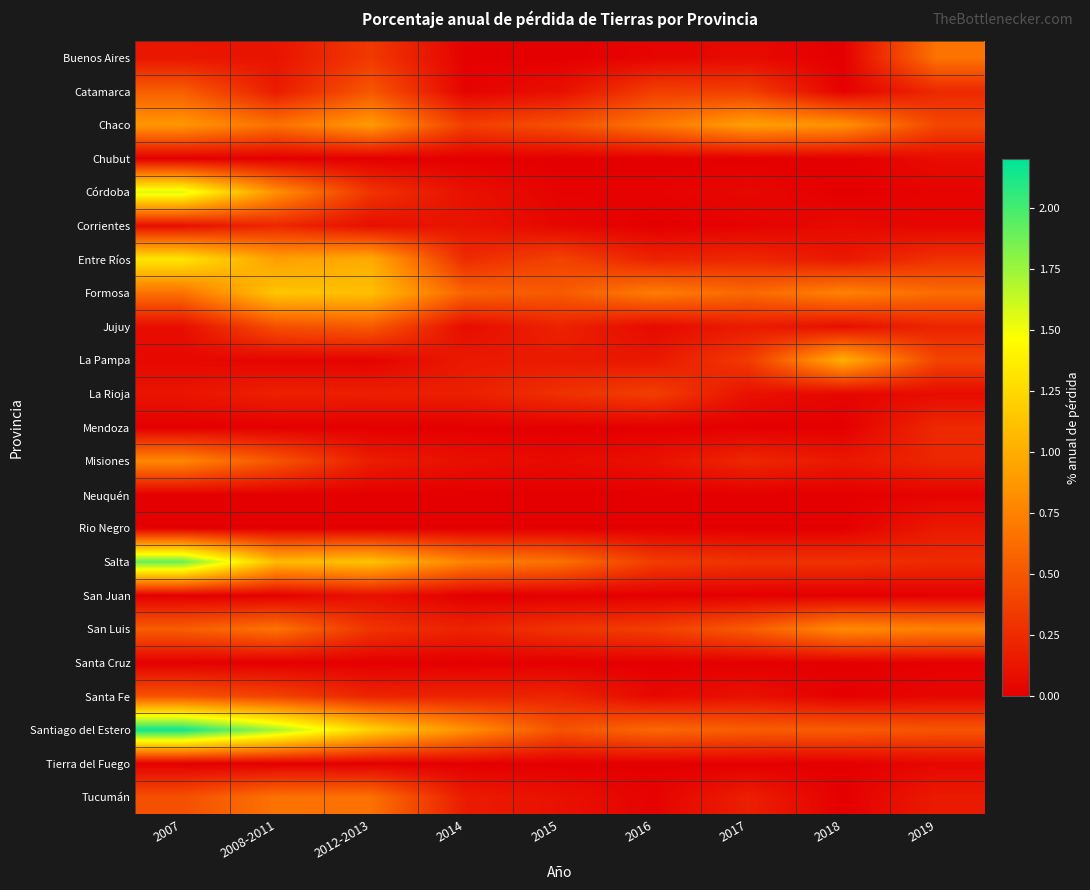

Reading left to right, transcribe all the data shown in this chart.

Buenos Aires: 2007=0.1	2008-2011=0.1	2012-2013=0.3	2014=0.0	2015=0.0	2016=0.0	2017=0.1	2018=0.0	2019=0.7
Catamarca: 2007=0.5	2008-2011=0.2	2012-2013=0.5	2014=0.0	2015=0.1	2016=0.4	2017=0.4	2018=0.0	2019=0.2
Chaco: 2007=0.9	2008-2011=0.7	2012-2013=0.9	2014=0.4	2015=0.5	2016=0.7	2017=0.9	2018=0.8	2019=0.4
Chubut: 2007=0.0	2008-2011=0.0	2012-2013=0.0	2014=0.0	2015=0.0	2016=0.0	2017=0.0	2018=0.0	2019=0.1
Córdoba: 2007=1.6	2008-2011=0.8	2012-2013=0.3	2014=0.1	2015=0.0	2016=0.0	2017=0.1	2018=0.0	2019=0.0
Corrientes: 2007=0.1	2008-2011=0.2	2012-2013=0.1	2014=0.1	2015=0.0	2016=0.0	2017=0.0	2018=0.1	2019=0.0
Entre Ríos: 2007=1.3	2008-2011=0.9	2012-2013=1.0	2014=0.2	2015=0.4	2016=0.2	2017=0.2	2018=0.1	2019=0.3
Formosa: 2007=0.7	2008-2011=1.1	2012-2013=1.1	2014=0.6	2015=0.5	2016=0.7	2017=0.6	2018=0.8	2019=0.6
Jujuy: 2007=0.1	2008-2011=0.5	2012-2013=0.5	2014=0.1	2015=0.2	2016=0.1	2017=0.2	2018=0.1	2019=0.2
La Pampa: 2007=0.1	2008-2011=0.0	2012-2013=0.0	2014=0.1	2015=0.1	2016=0.1	2017=0.3	2018=1.0	2019=0.4
La Rioja: 2007=0.1	2008-2011=0.2	2012-2013=0.2	2014=0.2	2015=0.3	2016=0.4	2017=0.1	2018=0.0	2019=0.1
Mendoza: 2007=0.0	2008-2011=0.0	2012-2013=0.0	2014=0.0	2015=0.0	2016=0.0	2017=0.0	2018=0.0	2019=0.2
Misiones: 2007=0.8	2008-2011=0.5	2012-2013=0.2	2014=0.1	2015=0.1	2016=0.1	2017=0.2	2018=0.1	2019=0.2
Neuquén: 2007=0.0	2008-2011=0.0	2012-2013=0.0	2014=0.0	2015=0.0	2016=0.0	2017=0.0	2018=0.0	2019=0.0
Rio Negro: 2007=0.0	2008-2011=0.0	2012-2013=0.0	2014=0.0	2015=0.0	2016=0.0	2017=0.0	2018=0.0	2019=0.2
Salta: 2007=1.9	2008-2011=1.1	2012-2013=1.1	2014=0.8	2015=0.7	2016=0.3	2017=0.3	2018=0.3	2019=0.2
San Juan: 2007=0.0	2008-2011=0.0	2012-2013=0.1	2014=0.0	2015=0.0	2016=0.0	2017=0.0	2018=0.0	2019=0.0
San Luis: 2007=0.5	2008-2011=0.7	2012-2013=0.3	2014=0.2	2015=0.3	2016=0.4	2017=0.5	2018=0.8	2019=0.7
Santa Cruz: 2007=0.0	2008-2011=0.0	2012-2013=0.0	2014=0.0	2015=0.0	2016=0.0	2017=0.0	2018=0.0	2019=0.0
Santa Fe: 2007=0.5	2008-2011=0.4	2012-2013=0.2	2014=0.2	2015=0.2	2016=0.1	2017=0.1	2018=0.0	2019=0.0
Santiago del Estero: 2007=2.2	2008-2011=1.7	2012-2013=1.2	2014=0.8	2015=0.5	2016=0.6	2017=0.5	2018=0.5	2019=0.5
Tierra del Fuego: 2007=0.0	2008-2011=0.0	2012-2013=0.0	2014=0.0	2015=0.0	2016=0.0	2017=0.0	2018=0.0	2019=0.0
Tucumán: 2007=0.5	2008-2011=0.7	2012-2013=0.7	2014=0.2	2015=0.1	2016=0.0	2017=0.2	2018=0.0	2019=0.2